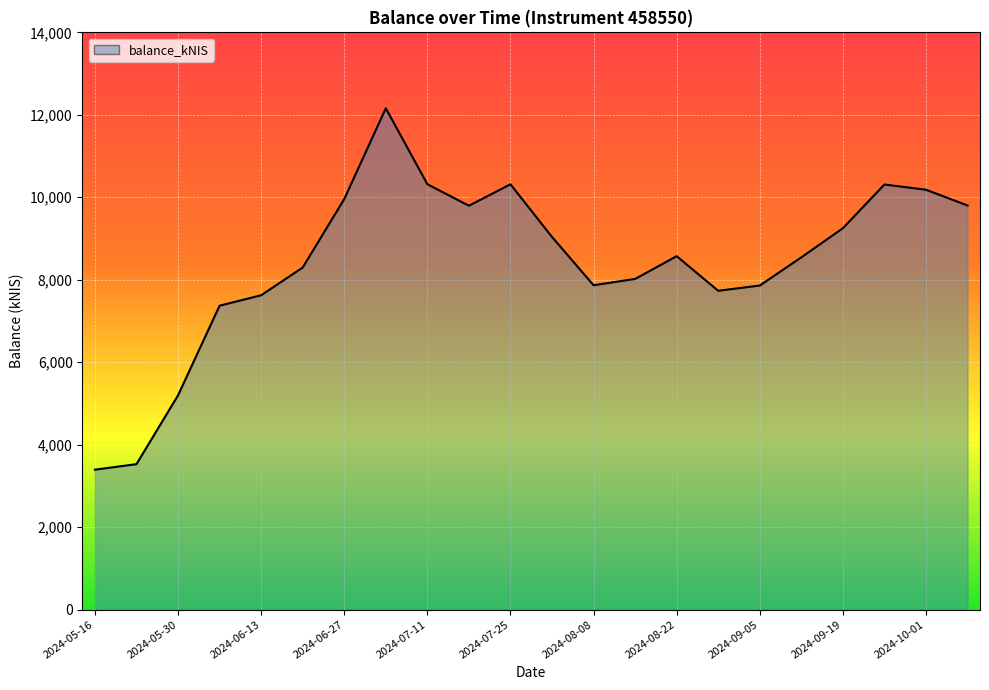

What is the maximum value shown in the chart?

12159.5